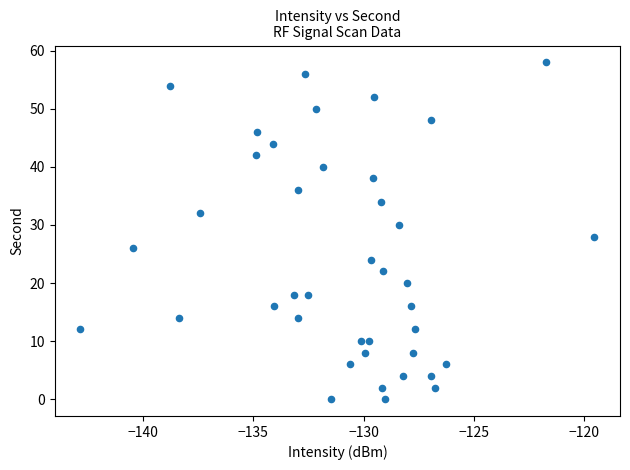

What is the range of Y values (max minus min)?

58